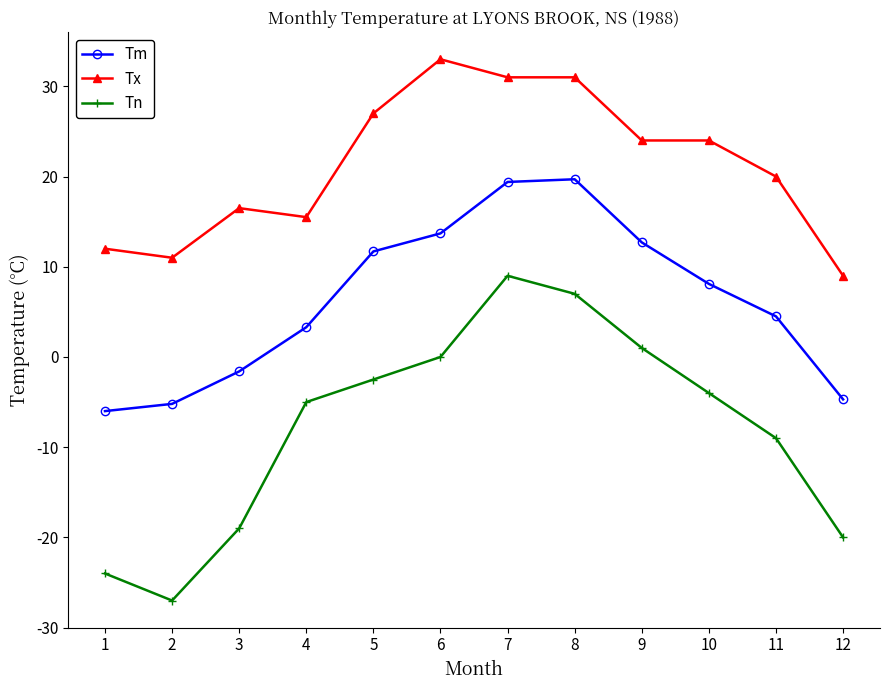

At which category is the sum across all series the highest?

7